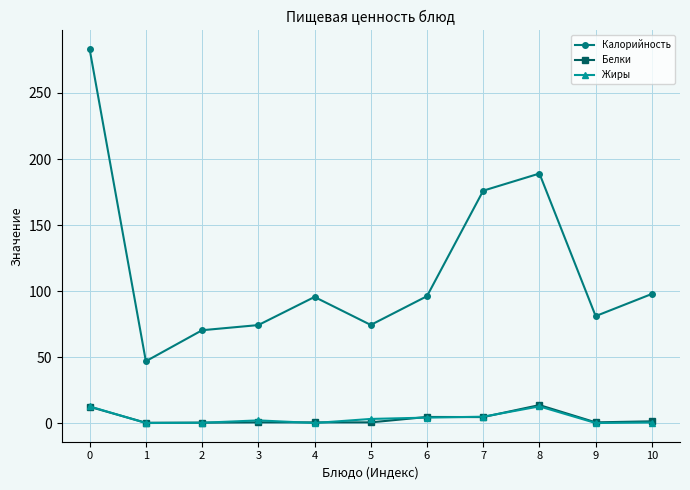

True or false: Калорийность has a value of 283.2 at 0.

True